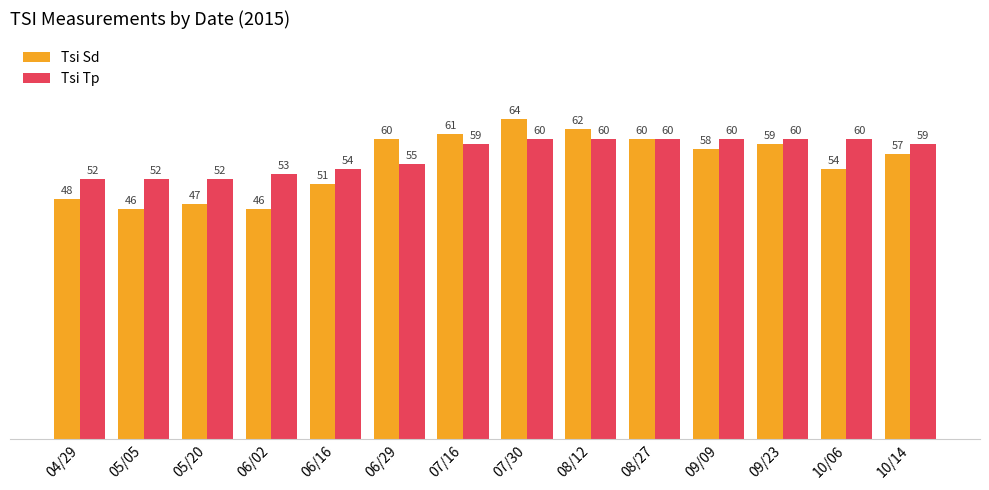

Which series has the largest total across all categories?

Tsi Tp